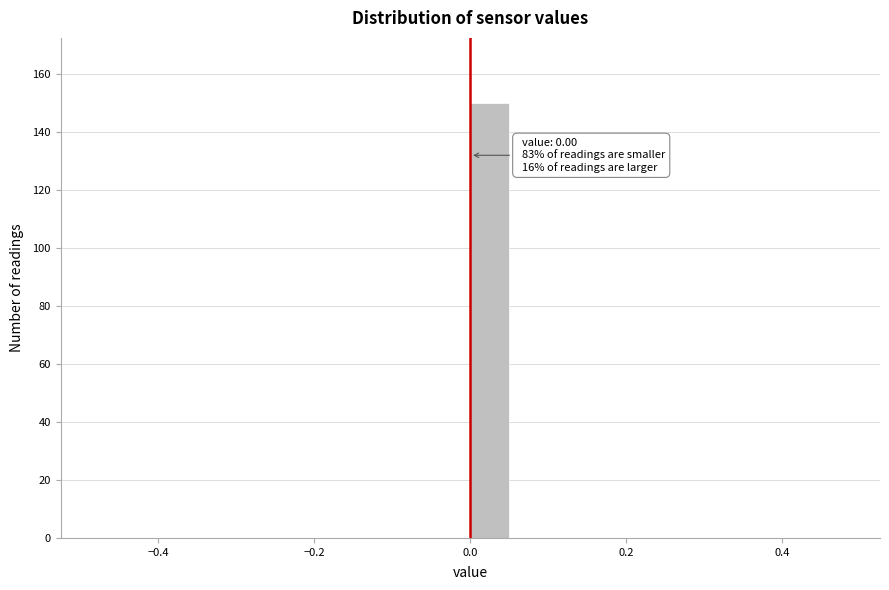

Read against the x-axis, roughly where is the centre of the tallest bar?

0.02